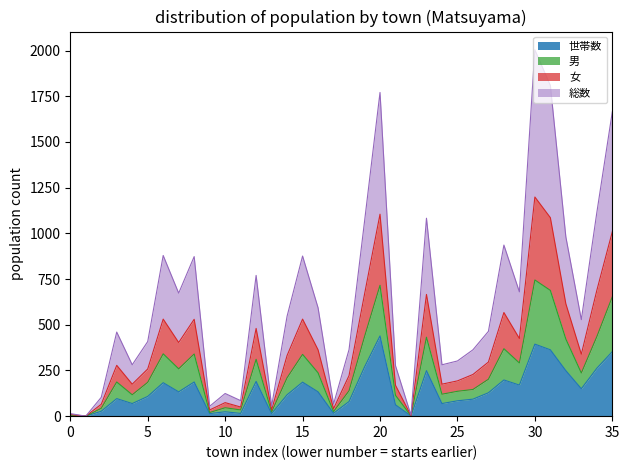

What is the maximum value for 世帯数?

439